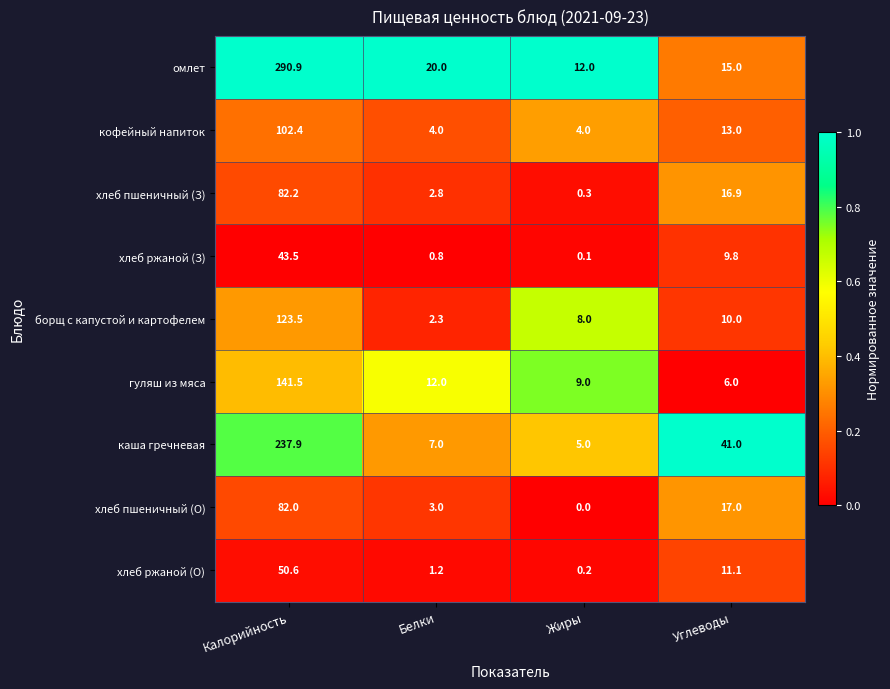

Which category has the highest value across all series?

Калорийность